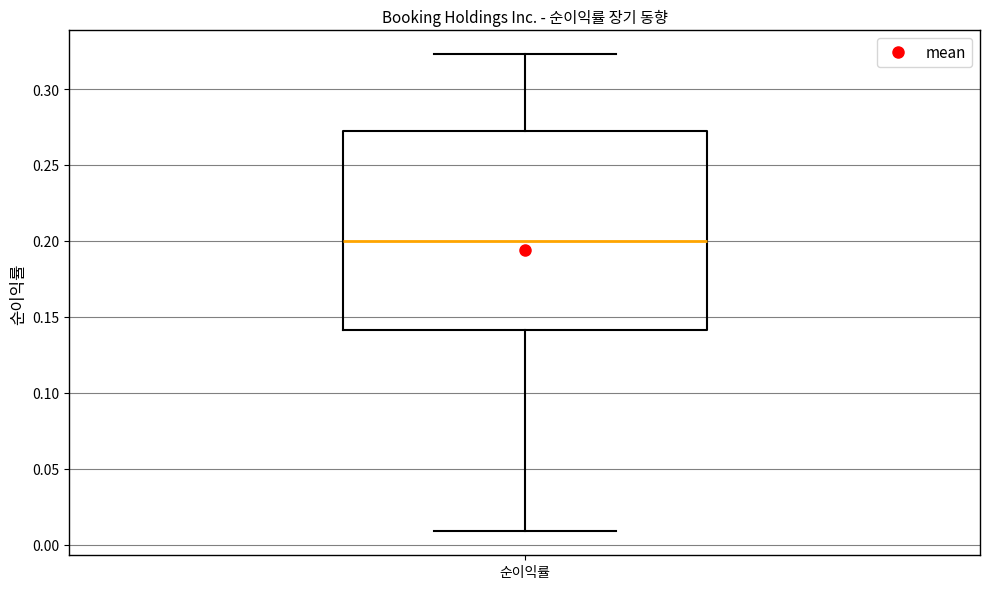

Read this box plot against the y-axis: the position of the median line, the range covered by the box, and the ends of both whiskers. The values are not printed on the chart, so give them approximately, as read against the axis.

median 0.200, box 0.140 to 0.275, whiskers 0.010 to 0.325